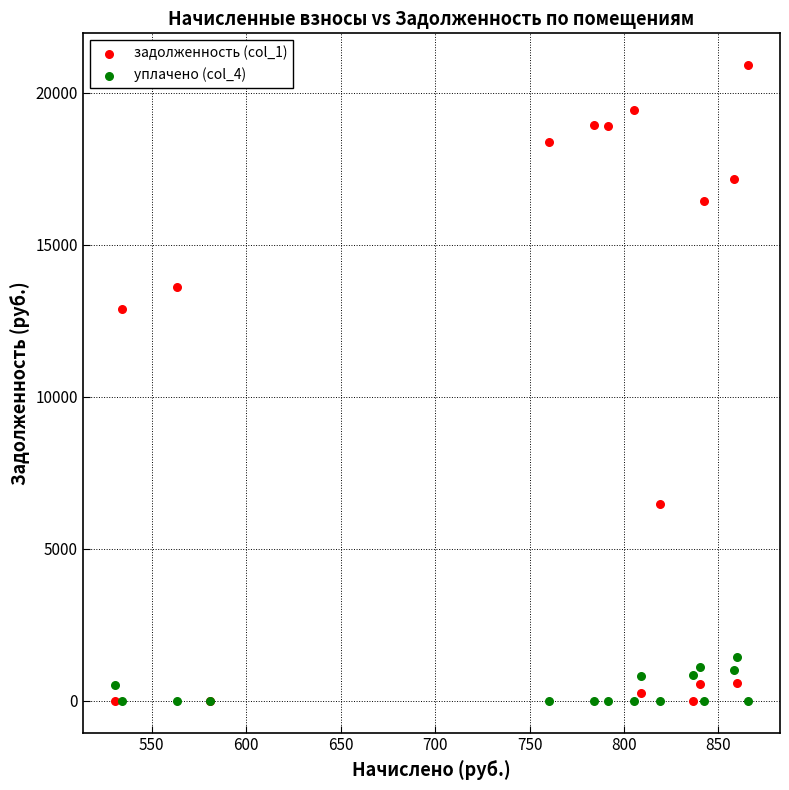

Across all series, what Y value is closest to 10453?

12902.2